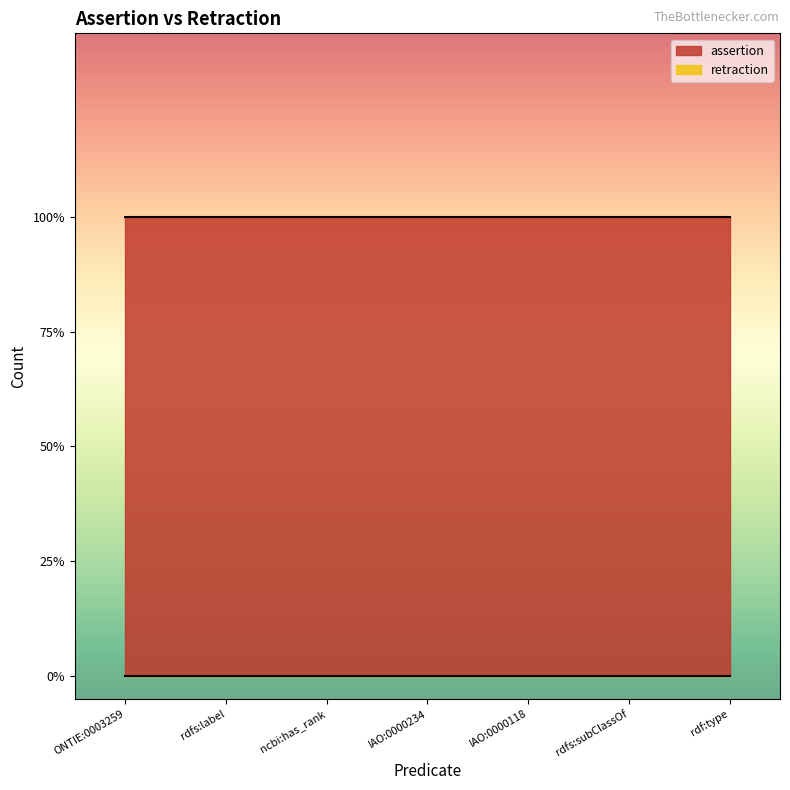

Which has a higher value, rdf:type or rdfs:label?

rdf:type